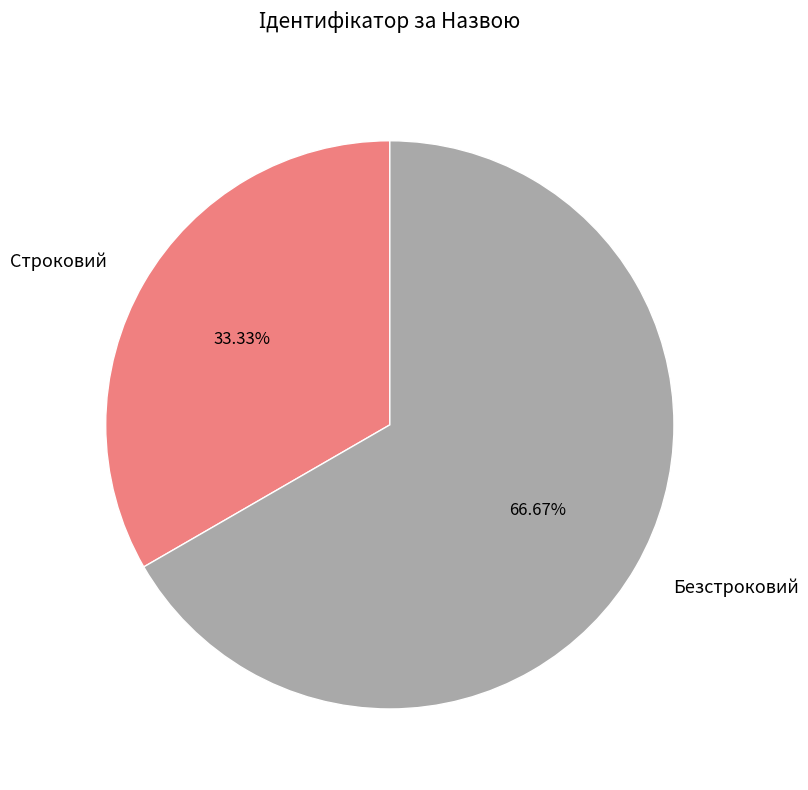

Count the number of slices in the pie.

2